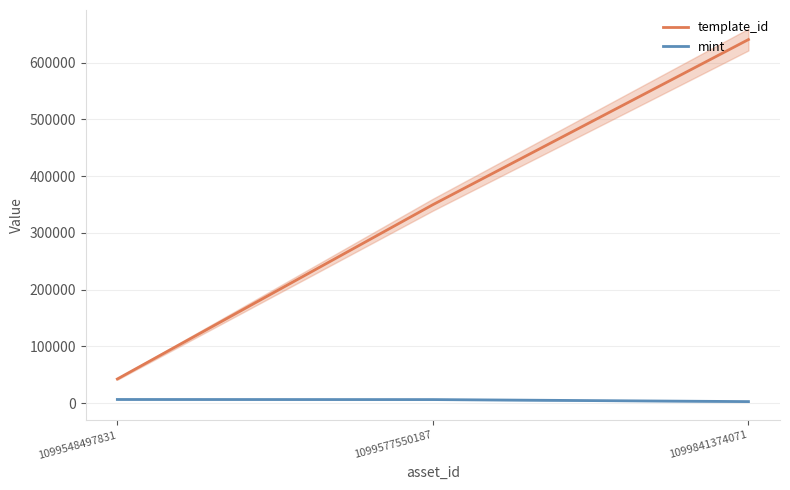

At which label is mint closest to 4480?

1099577550187